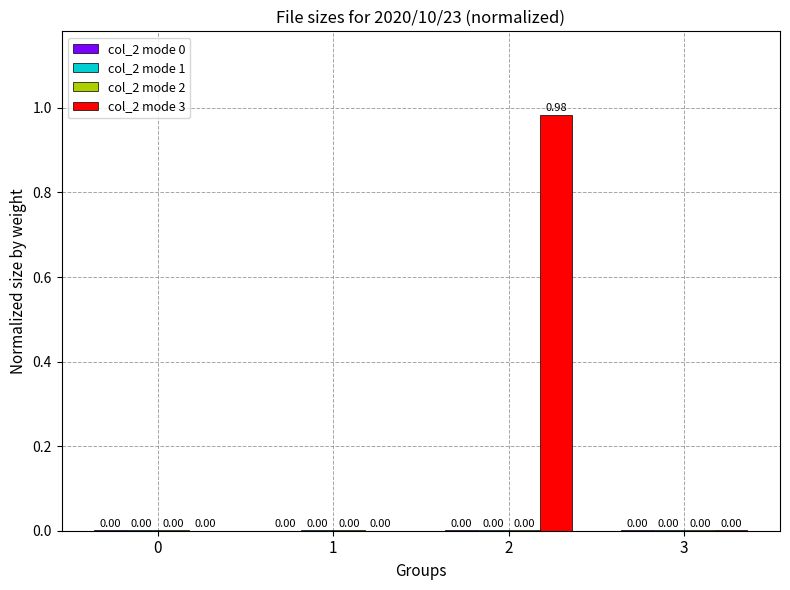

Which series has the largest total across all categories?

col_2 mode 3